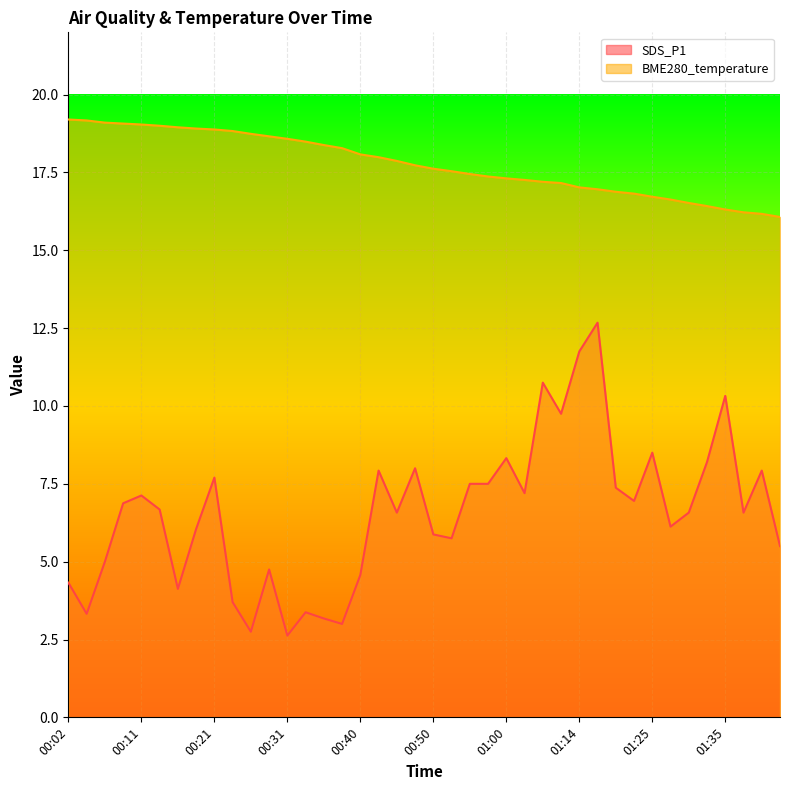

What is the label of the 2nd point from the left?

00:04